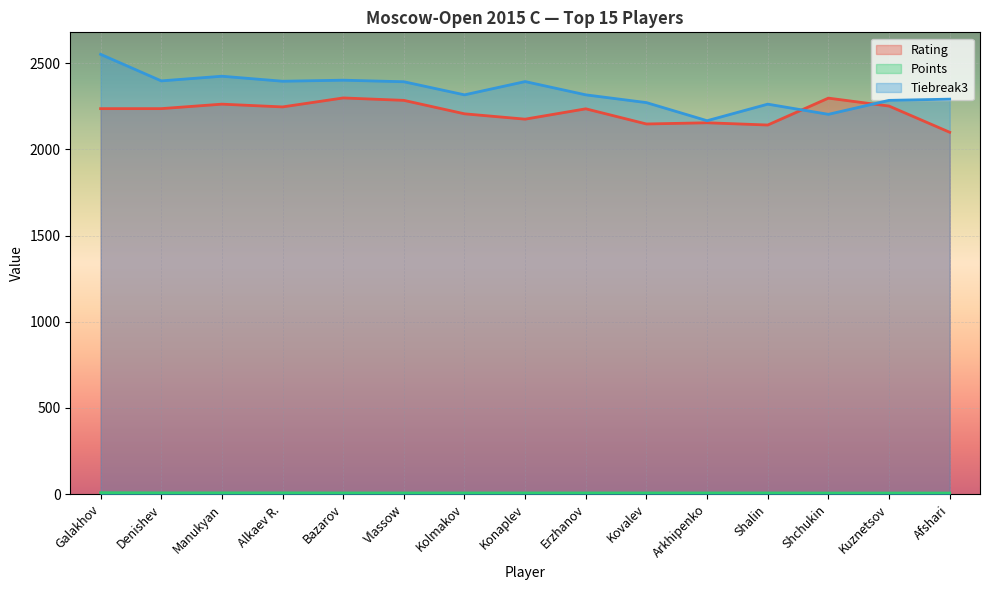

How many lines are shown in the chart?

3